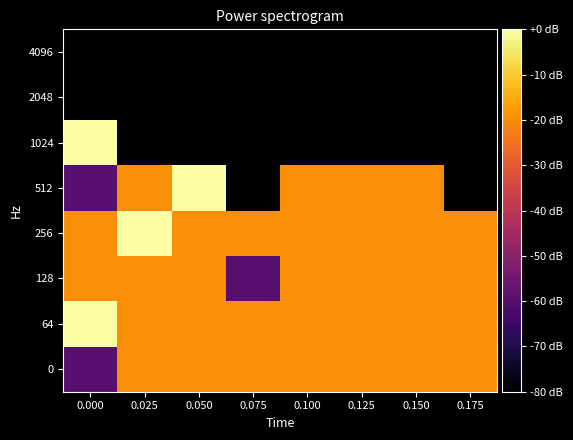

Rank the series at 0.075 from lowest to highest value.

512, 1024, 2048, 4096, 128, 0, 64, 256